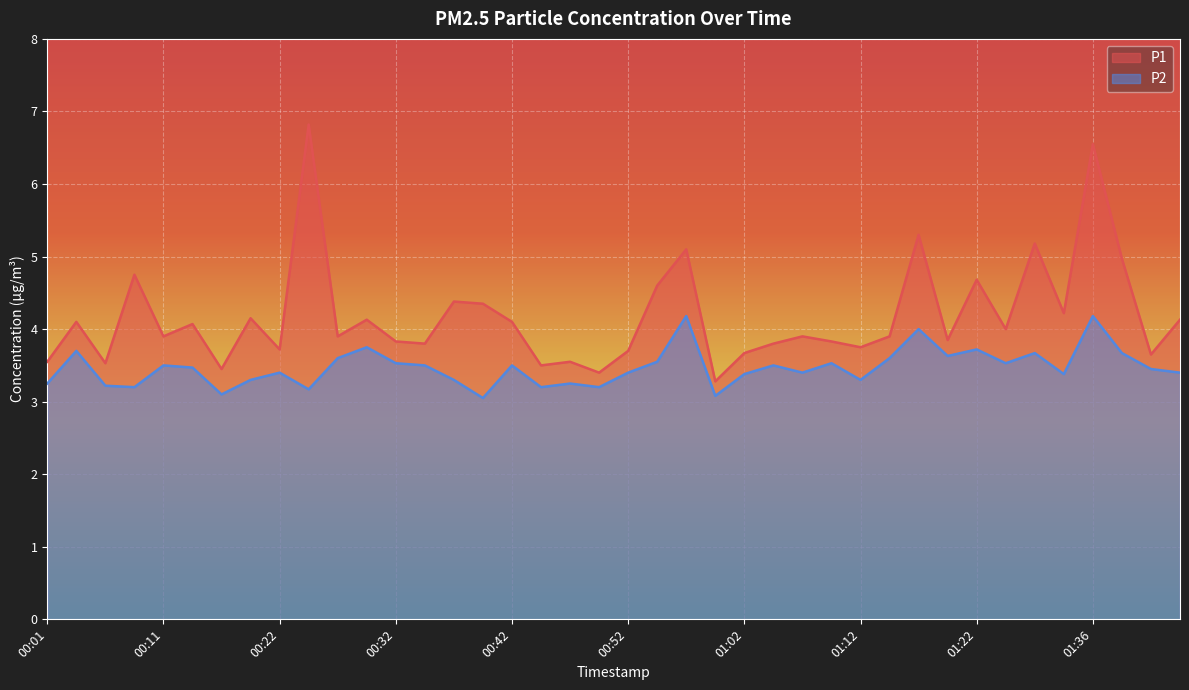

Is the value of P2 at 01:02 greater than the value of P1 at 01:31?

No